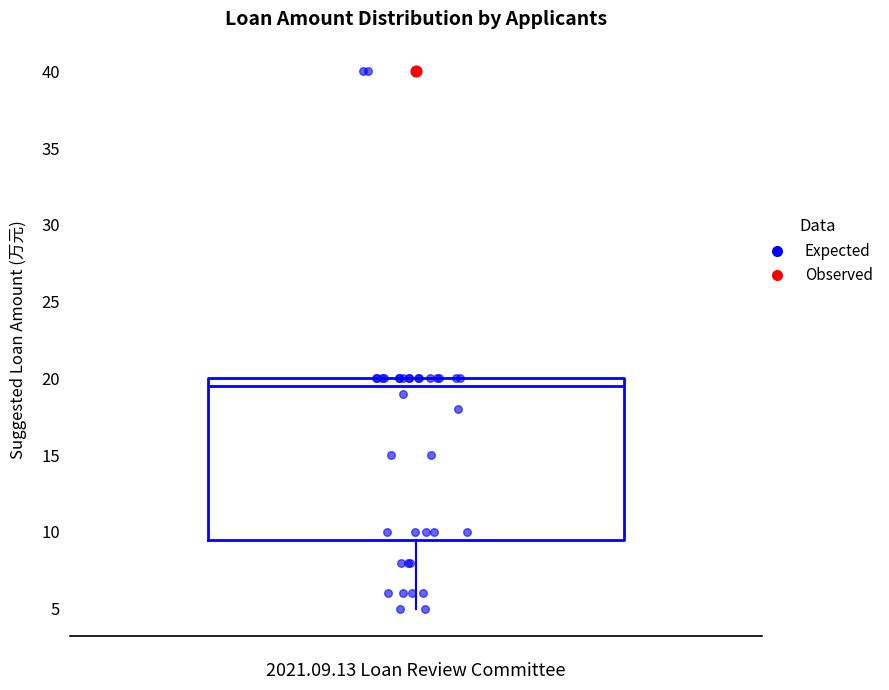

Where is the lower edge of the box on the y-axis? The values are not printed on the chart, so give them approximately, as read against the axis.

9.5